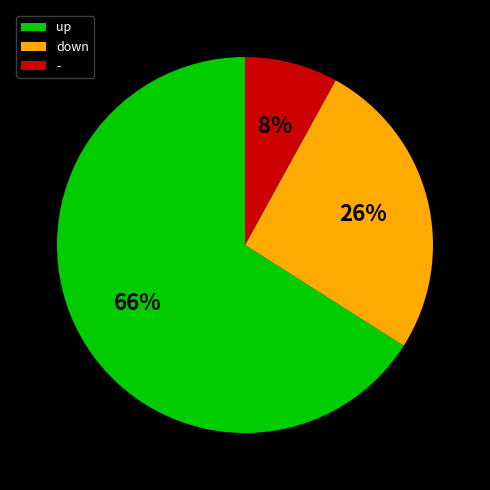

To the nearest percent, what percentage of the pie is up?

66%